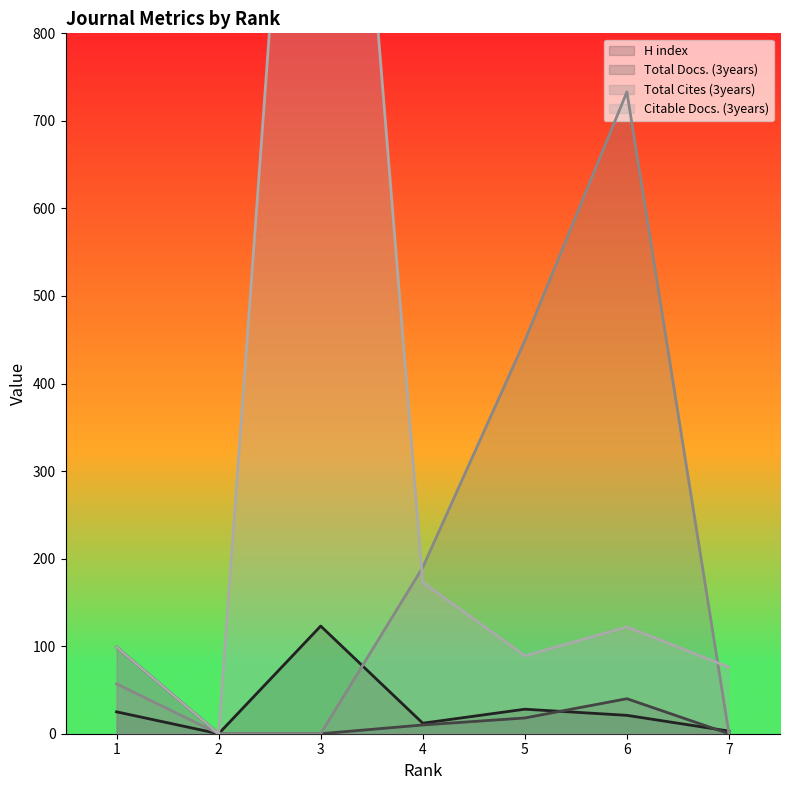

How many values in the H index series exceed 21?

3